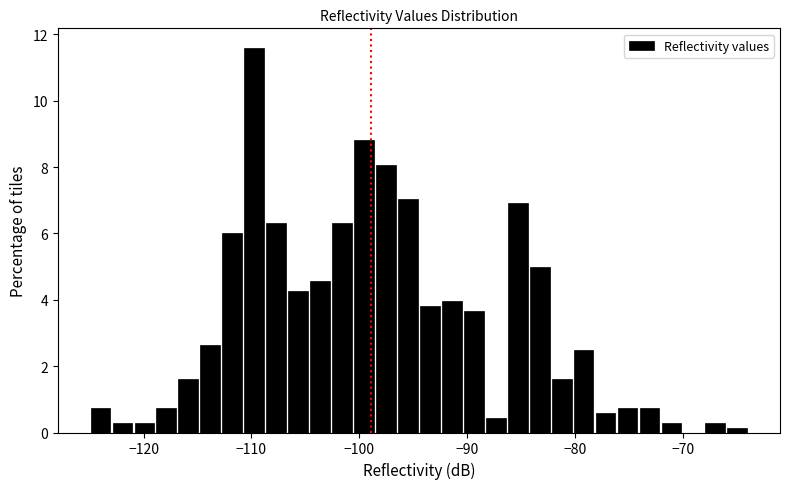

Read against the x-axis, roughly where is the centre of the tallest bar?

-110